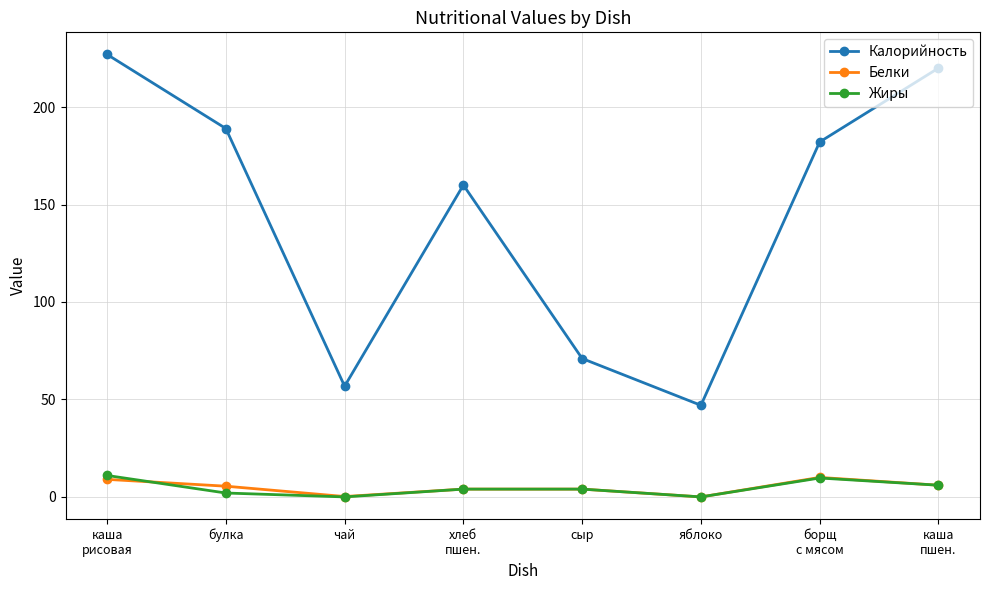

Where is the first local maximum for Калорийность?

хлеб
пшен.